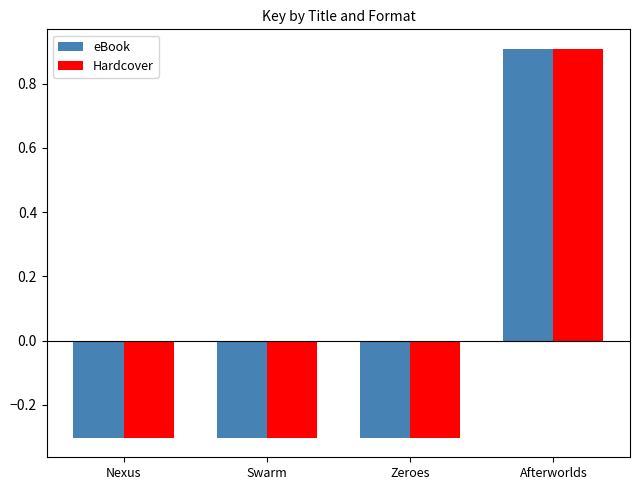

Is it true that eBook equals 0.9 at Afterworlds?

True